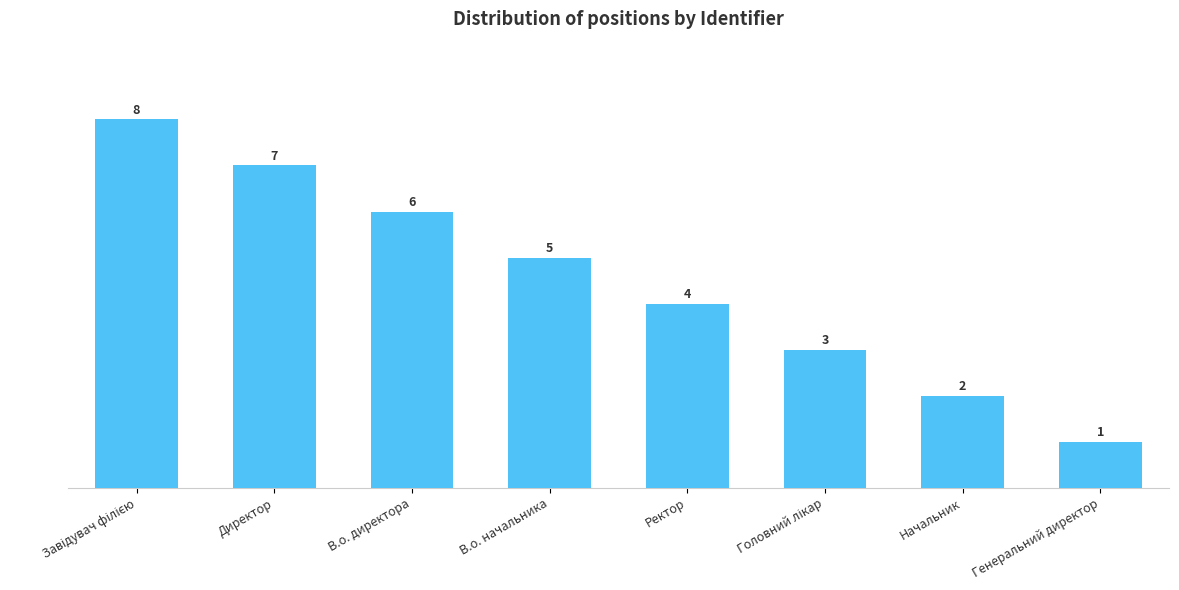

What is the label of the 7th bar from the right?

Директор